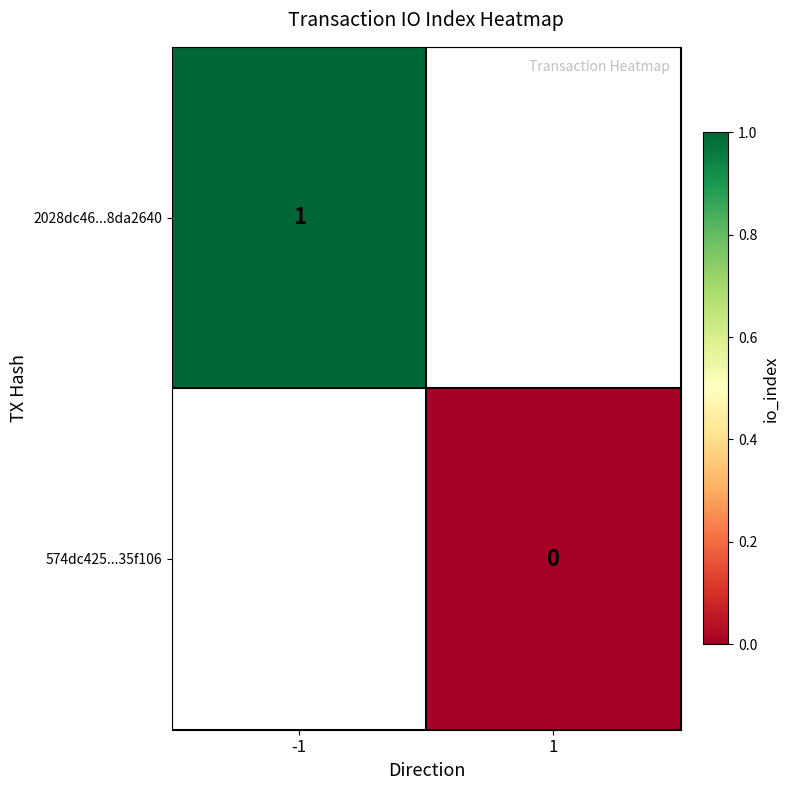

At how many categories does at least one series exceed 0?

1